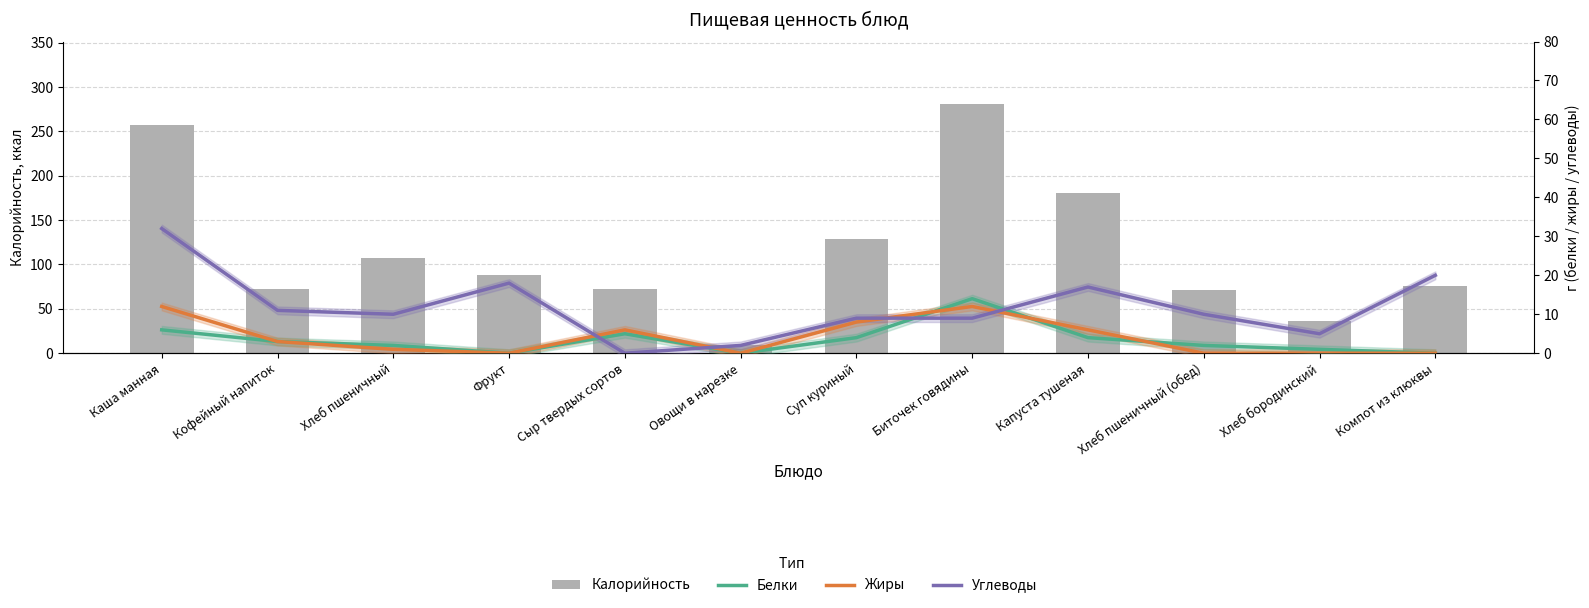

Reading right to left, transcribe all the data shown in this chart.

Калорийность: 76	36	71	181	281	129	9	72	88	107	72	257
Белки: 0	1	2	4	14	4	0	5	0	2	3	6
Жиры: 0	0	0	6	12	8	0	6	0	1	3	12
Углеводы: 20	5	10	17	9	9	2	0	18	10	11	32